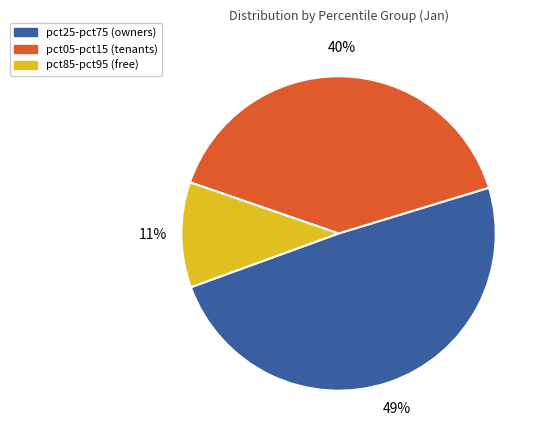

True or false: pct85-pct95 (free) accounts for 11% of the total.

True